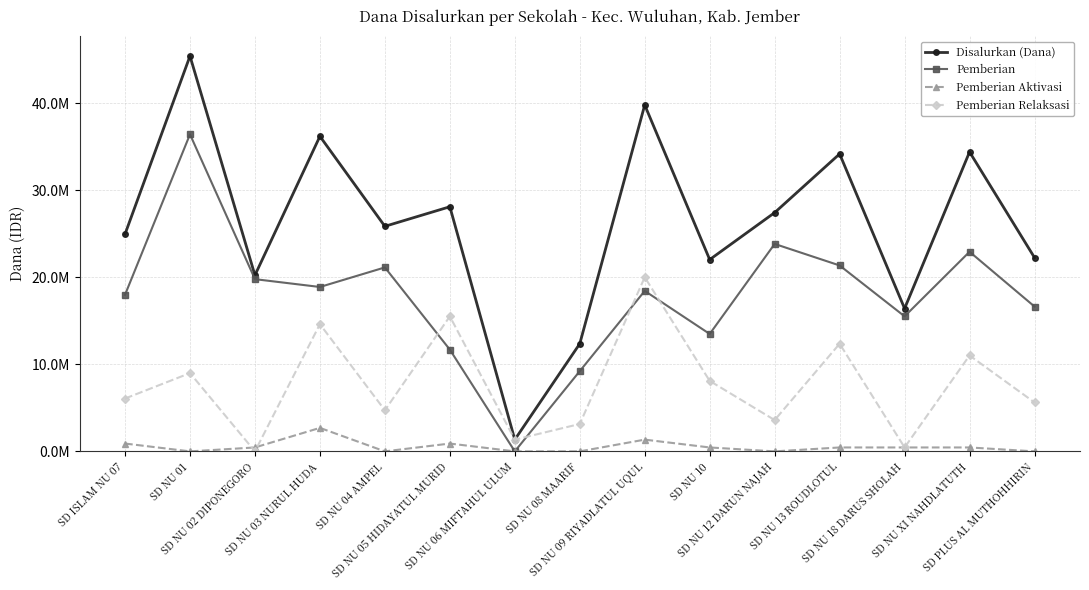

What are all the series names shown in the legend?

Disalurkan (Dana), Pemberian, Pemberian Aktivasi, Pemberian Relaksasi